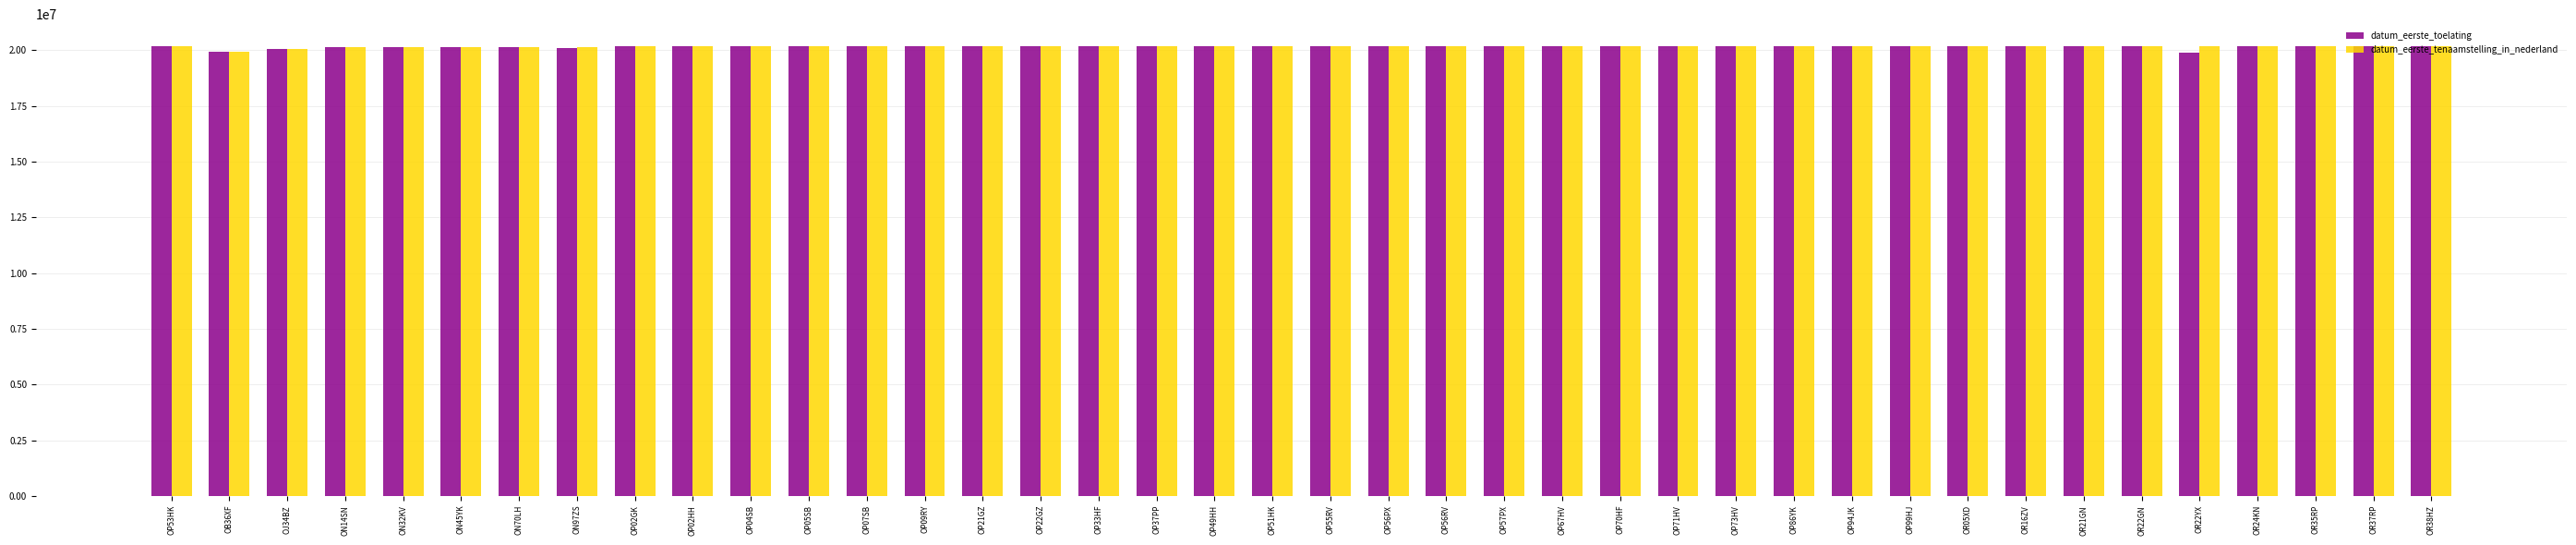

What is the greatest value displayed?

20190910